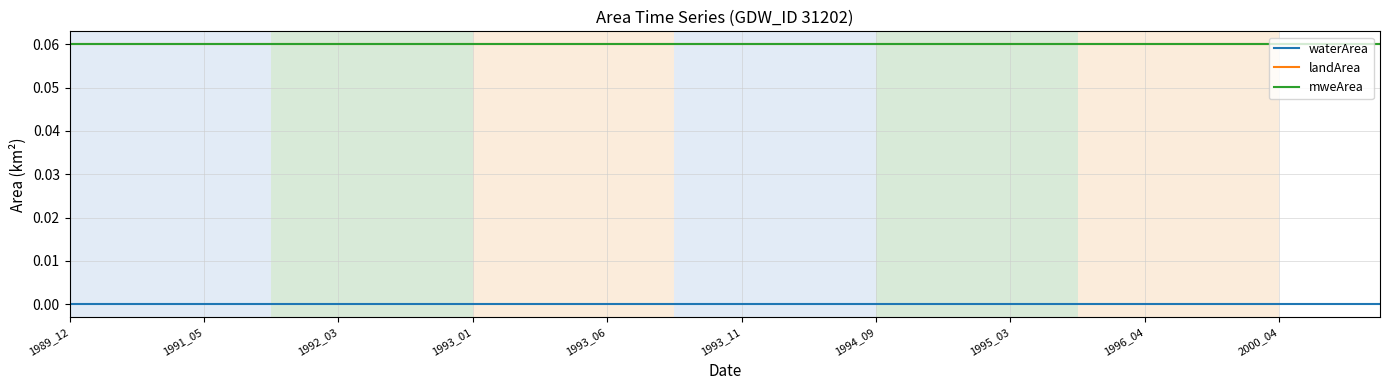

How many lines are shown in the chart?

3